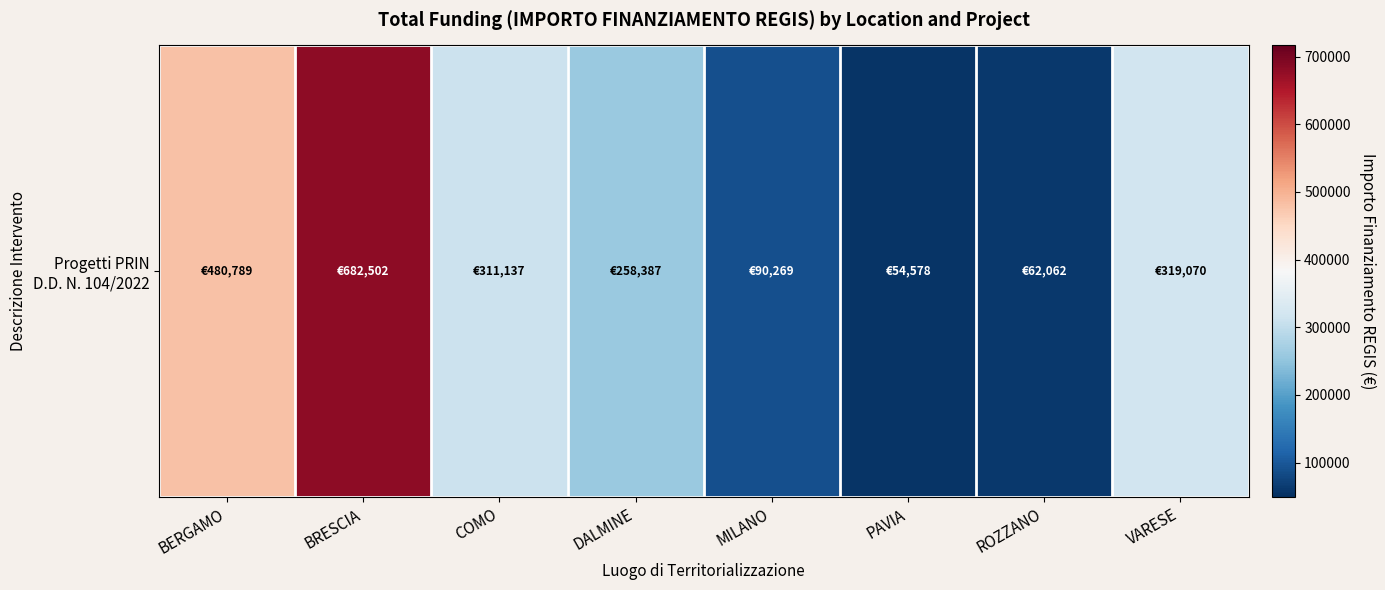

List the labels in order of value, smallest first.

PAVIA, ROZZANO, MILANO, DALMINE, COMO, VARESE, BERGAMO, BRESCIA